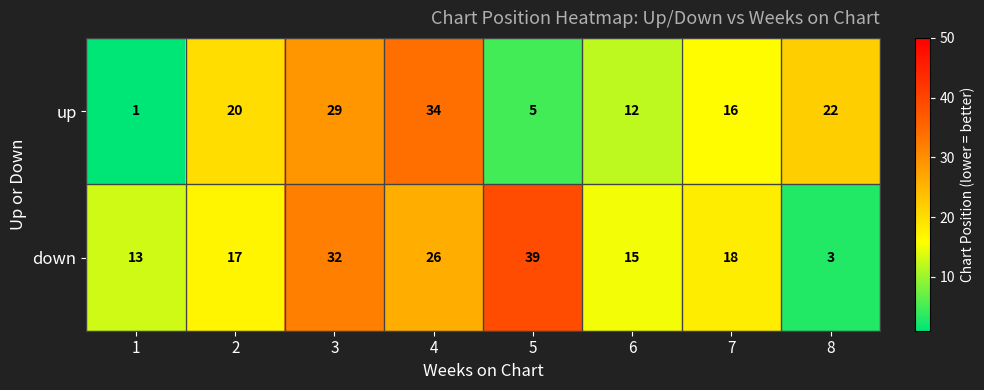

True or false: down has a value of 5 at 8.

False